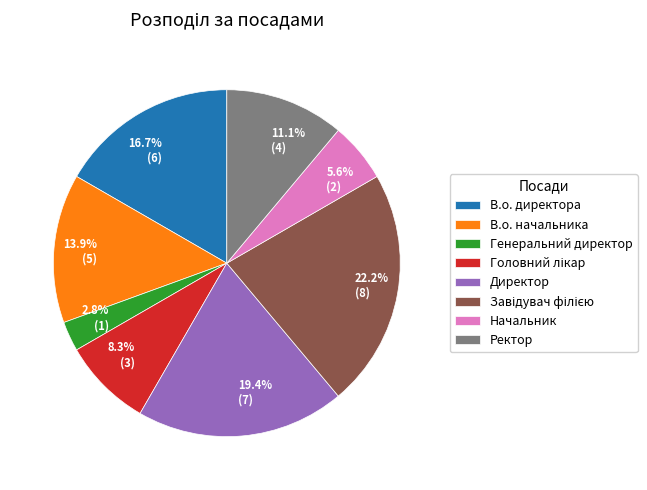

Is there any slice that represents more than half of the pie?

No